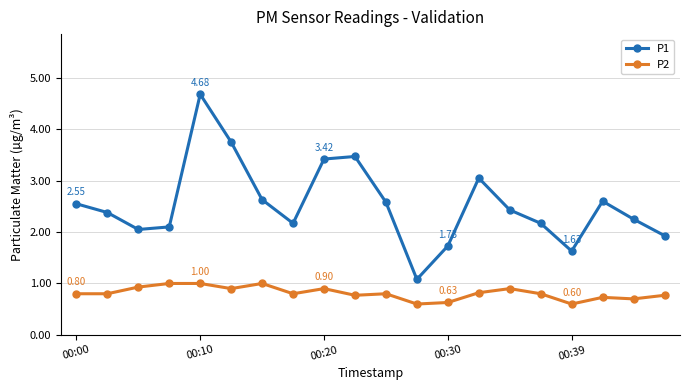

Which series has the largest total across all categories?

P1